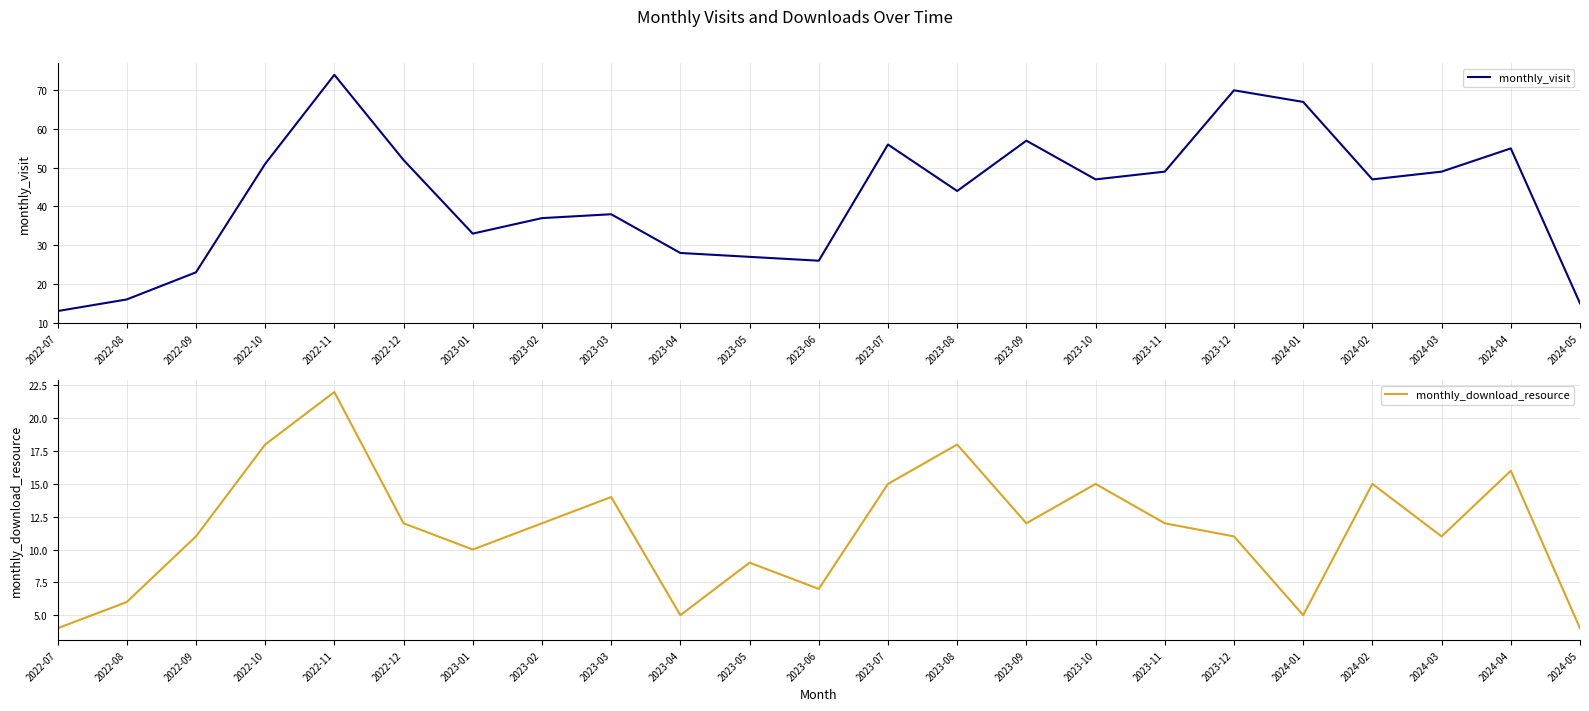

Where does the monthly_download_resource series first go above 12?

2022-10